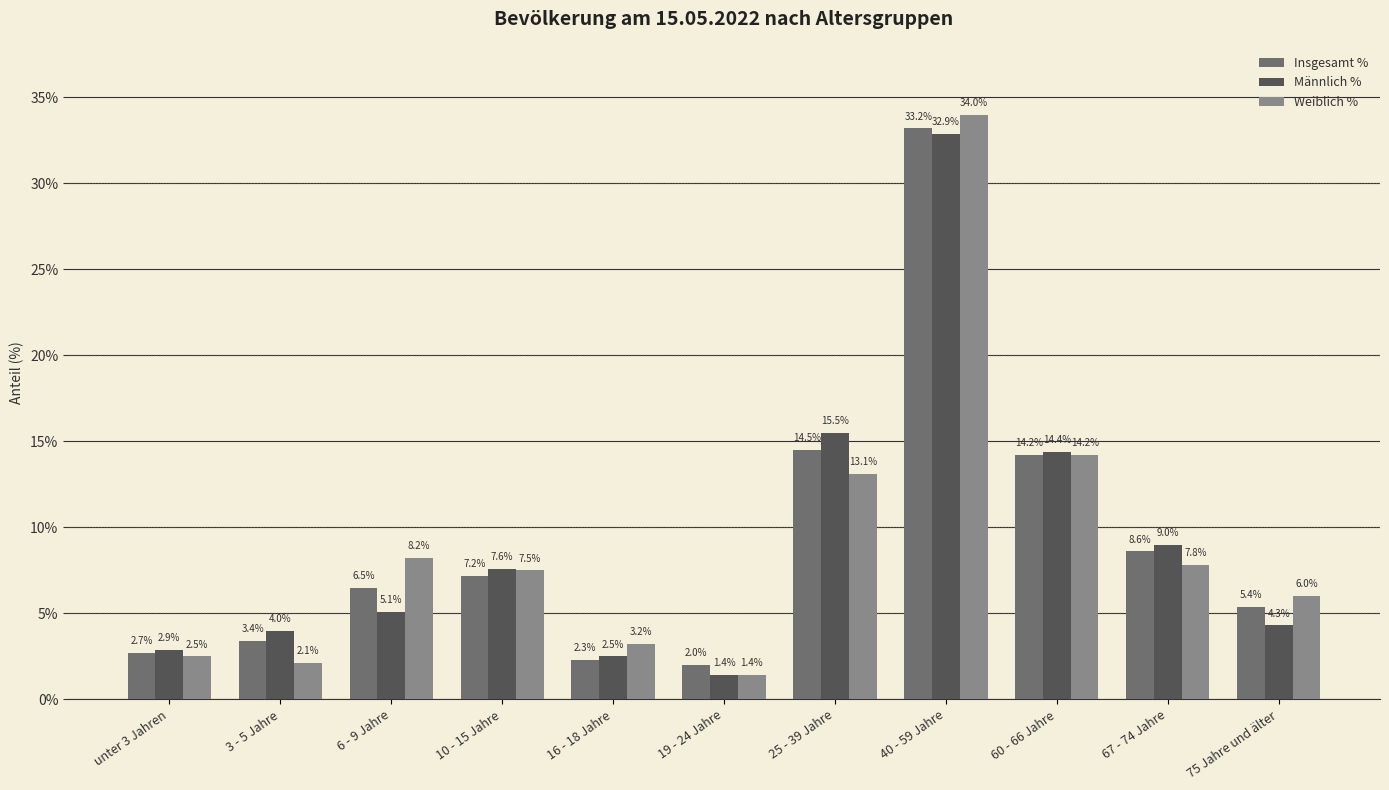

Reading right to left, transcribe all the data shown in this chart.

Insgesamt %: 75 Jahre und älter=5.4	67 - 74 Jahre=8.6	60 - 66 Jahre=14.2	40 - 59 Jahre=33.2	25 - 39 Jahre=14.5	19 - 24 Jahre=2.0	16 - 18 Jahre=2.3	10 - 15 Jahre=7.2	6 - 9 Jahre=6.5	3 - 5 Jahre=3.4	unter 3 Jahren=2.7
Männlich %: 75 Jahre und älter=4.3	67 - 74 Jahre=9.0	60 - 66 Jahre=14.4	40 - 59 Jahre=32.9	25 - 39 Jahre=15.5	19 - 24 Jahre=1.4	16 - 18 Jahre=2.5	10 - 15 Jahre=7.6	6 - 9 Jahre=5.1	3 - 5 Jahre=4.0	unter 3 Jahren=2.9
Weiblich %: 75 Jahre und älter=6.0	67 - 74 Jahre=7.8	60 - 66 Jahre=14.2	40 - 59 Jahre=34.0	25 - 39 Jahre=13.1	19 - 24 Jahre=1.4	16 - 18 Jahre=3.2	10 - 15 Jahre=7.5	6 - 9 Jahre=8.2	3 - 5 Jahre=2.1	unter 3 Jahren=2.5